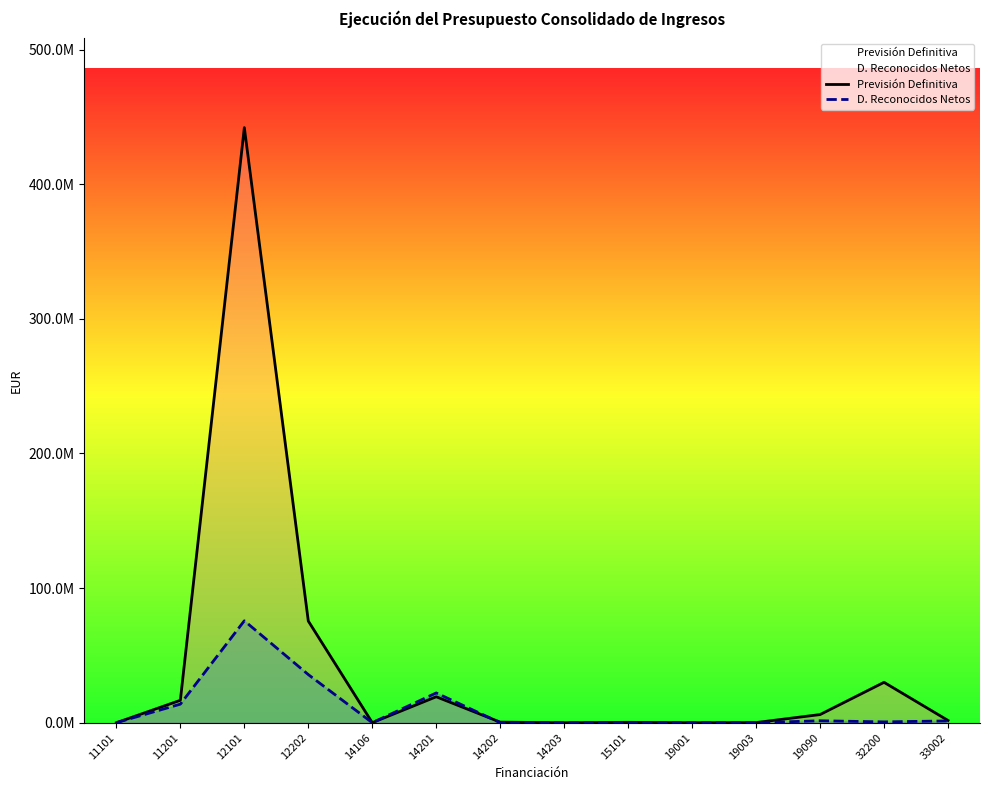

What is the value of the D. Reconocidos Netos point at the 10th from the left?

30210.0